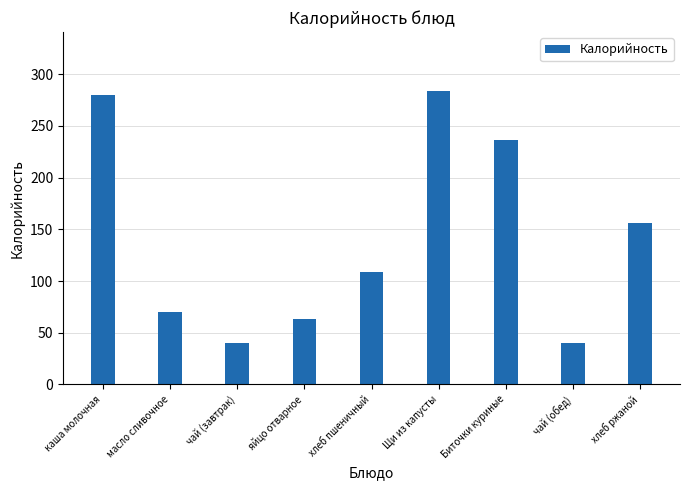

What is the difference between the maximum and minimum values?

244.0